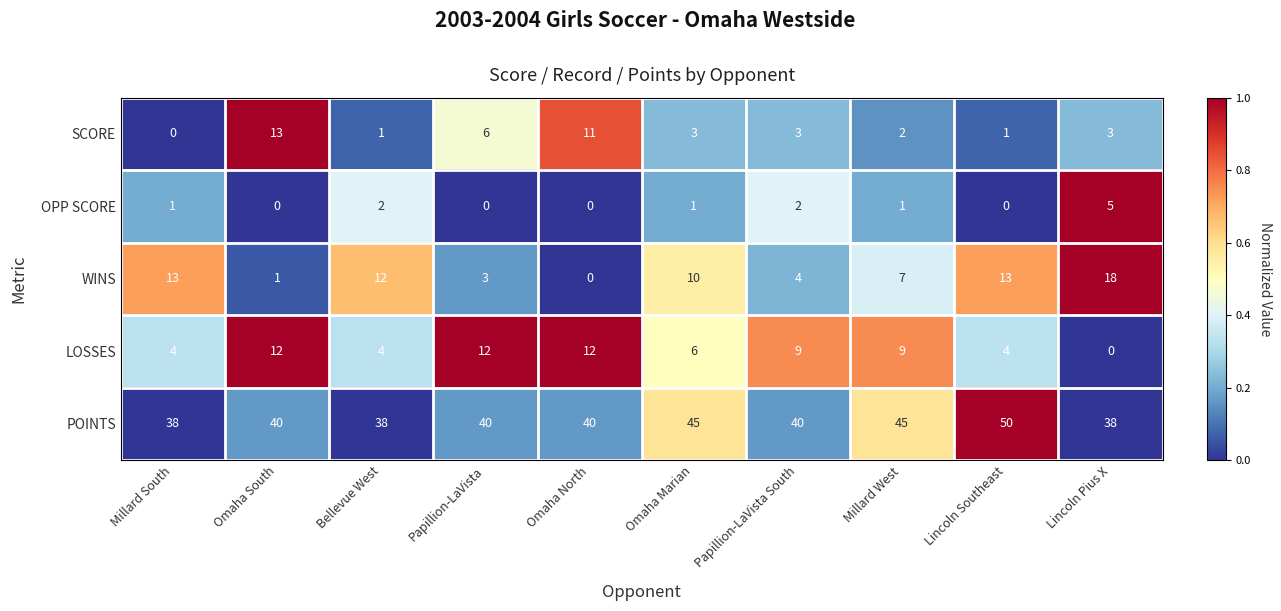

At which label is SCORE closest to 6?

Papillion-LaVista